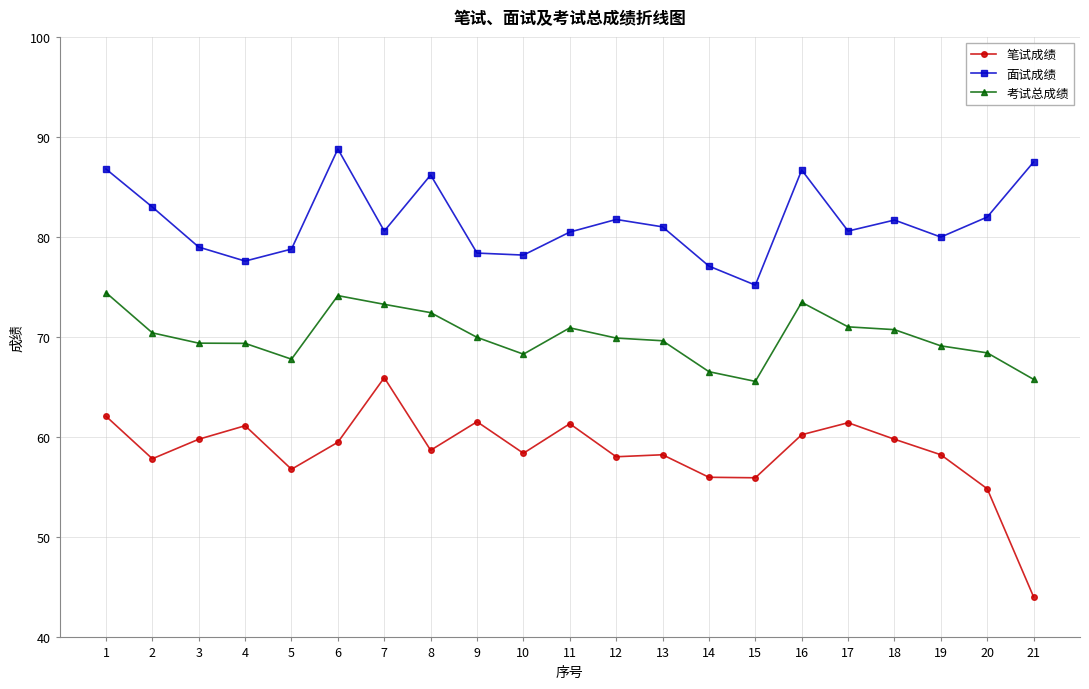

True or false: 考试总成绩 and 笔试成绩 intersect in this chart.

False